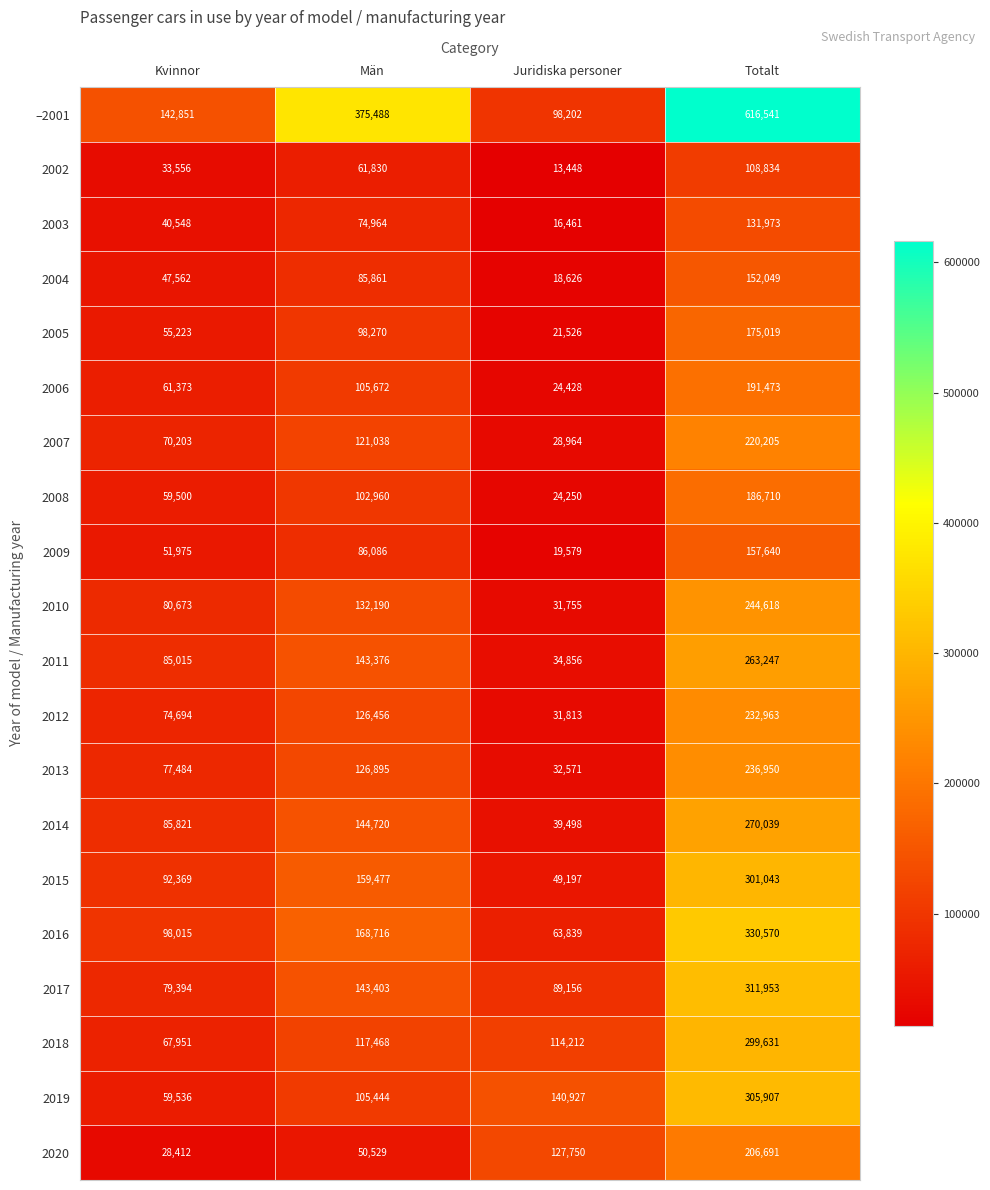

What is the approximate value of 2003 at Män?

74964